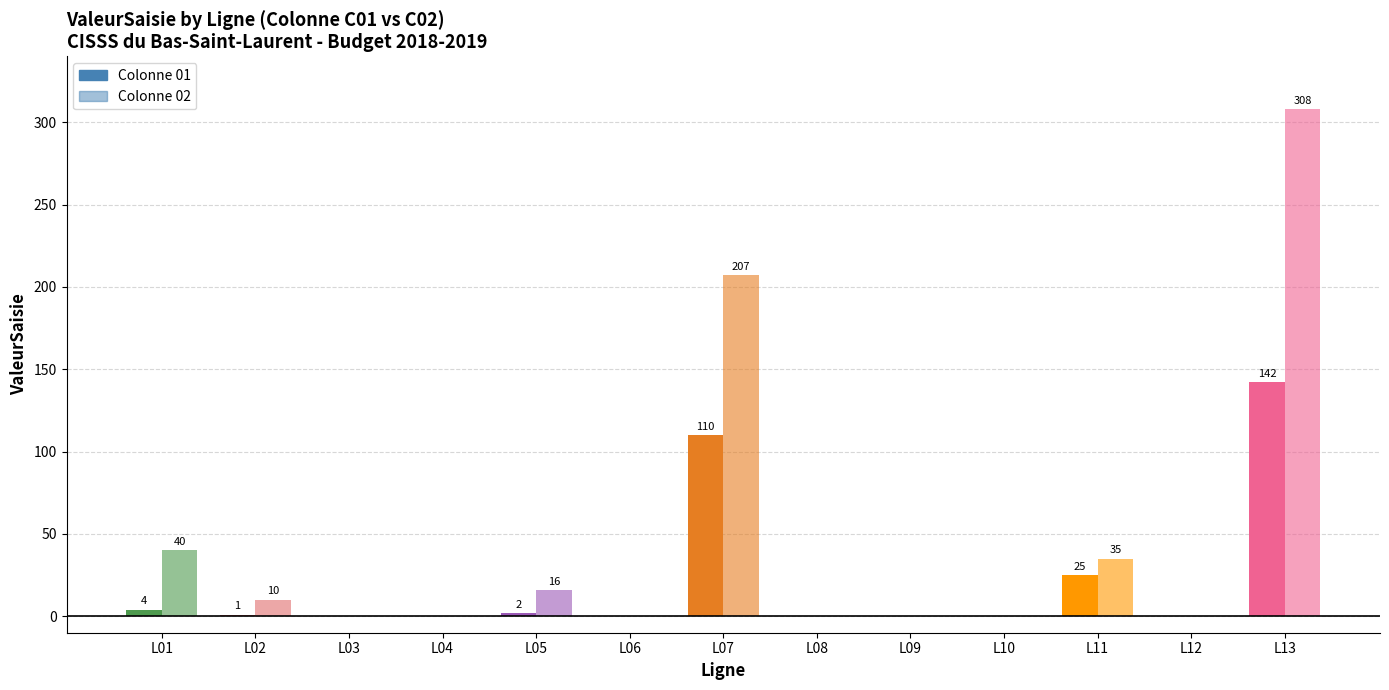

The chart shows a value of 1 at L02C01. True or false?

False